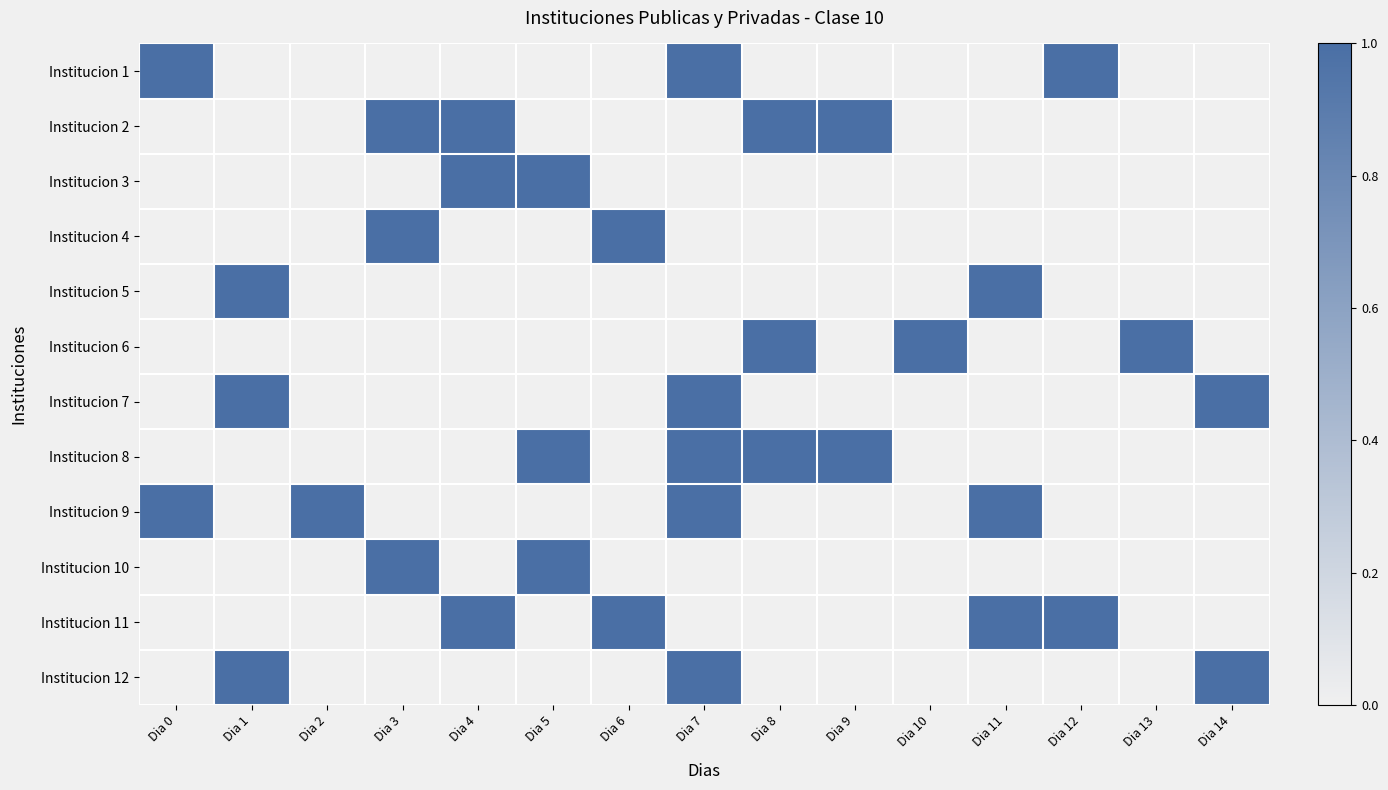

Which label corresponds to the largest value in the chart?

Dia 0